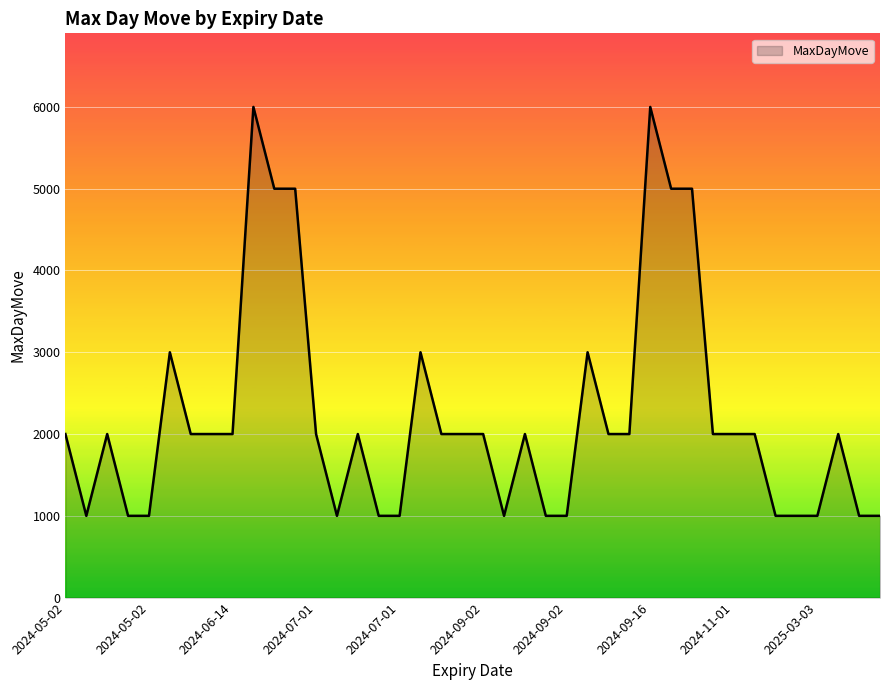

What is the smallest value displayed?

1000